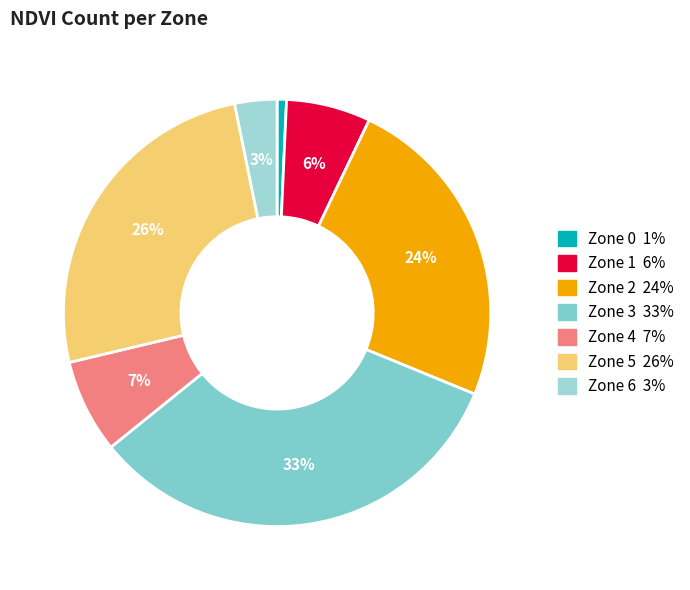

How many segments does this pie chart have?

7